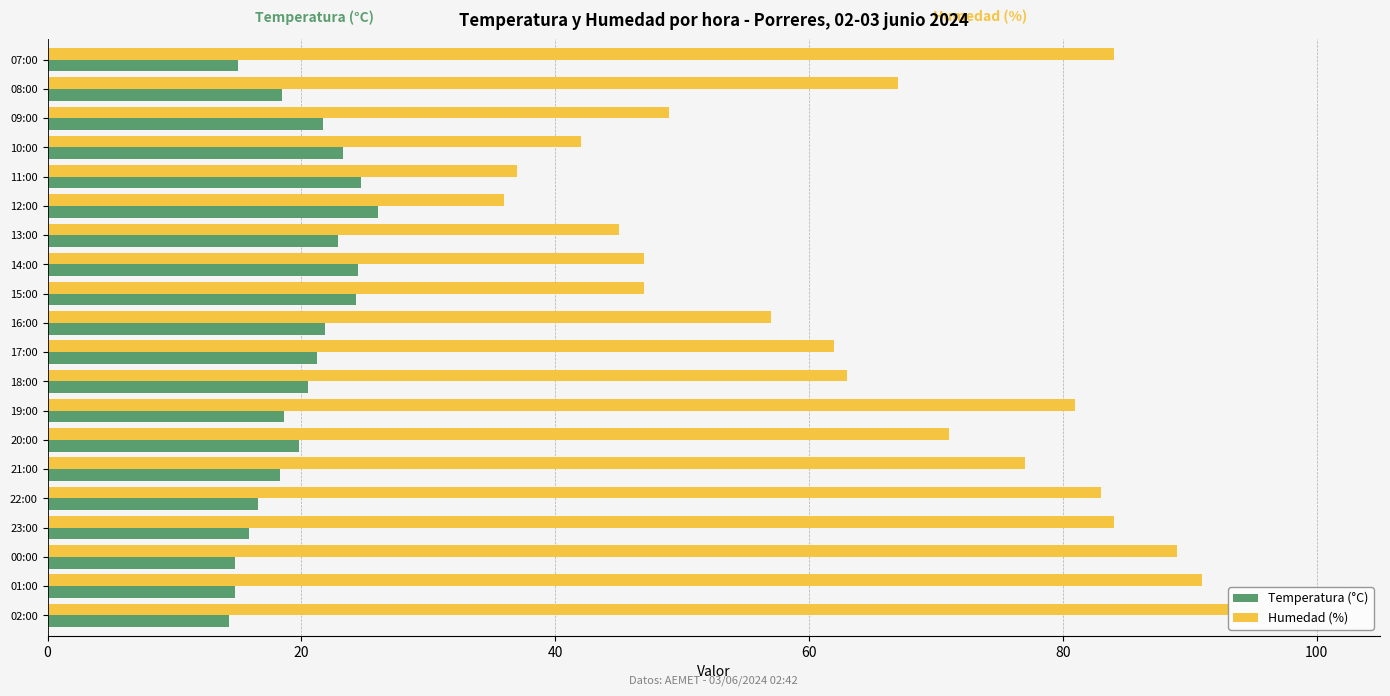

Which series has the largest total across all categories?

Humedad (%)